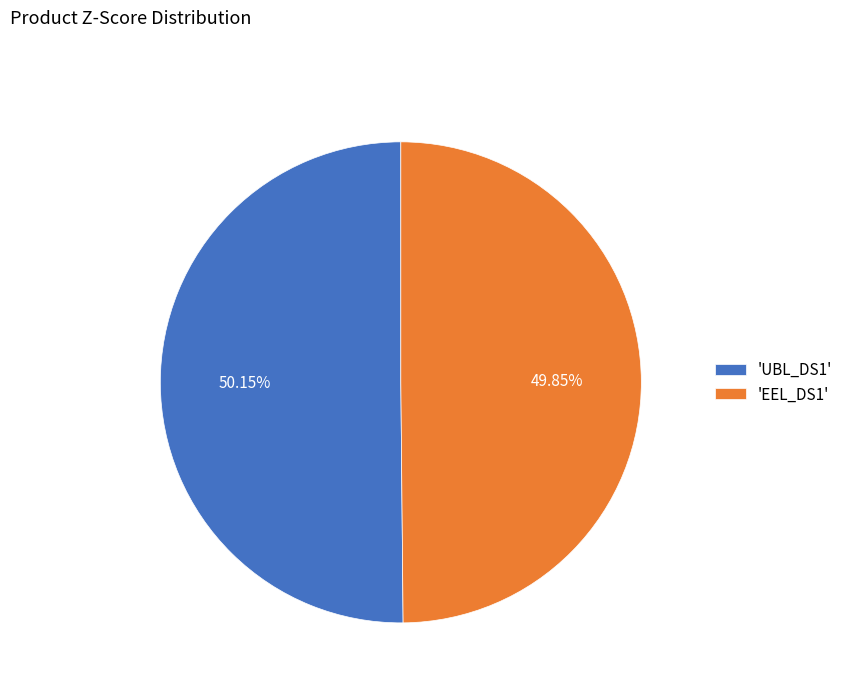

Is there a majority slice in this chart?

Yes